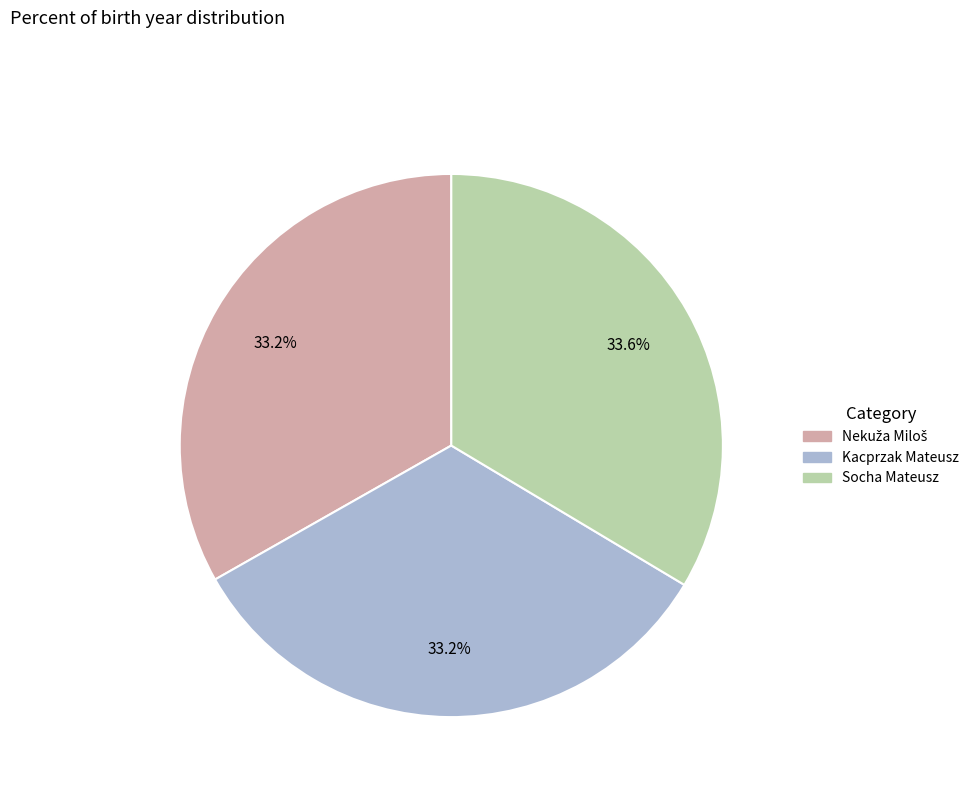

Combined, do Socha Mateusz and Kacprzak Mateusz account for over 50%?

Yes